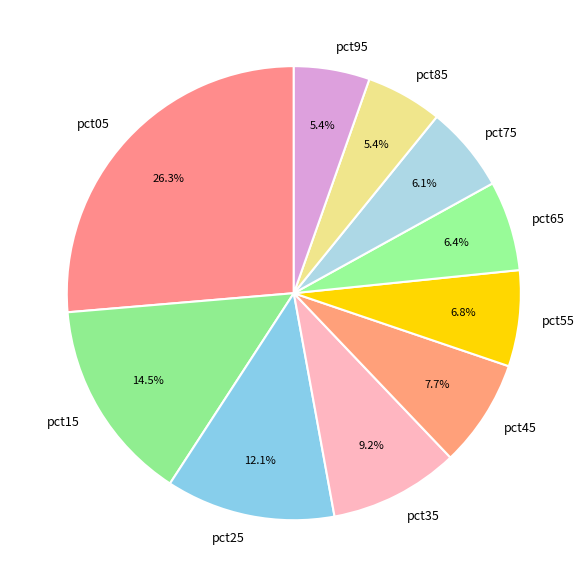

Is pct35 the majority of the pie?

No